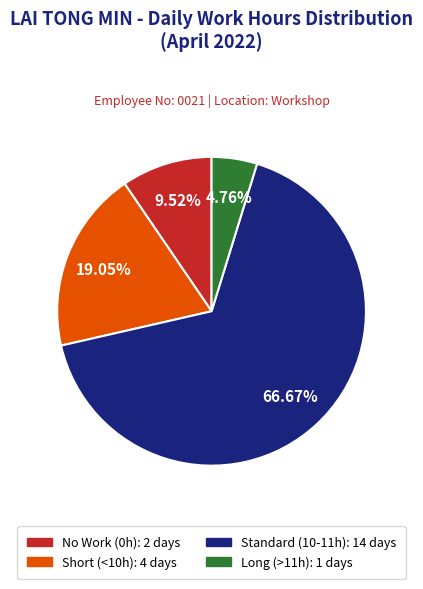

What is the largest slice in the pie chart?

Standard (10-11h): 14 days